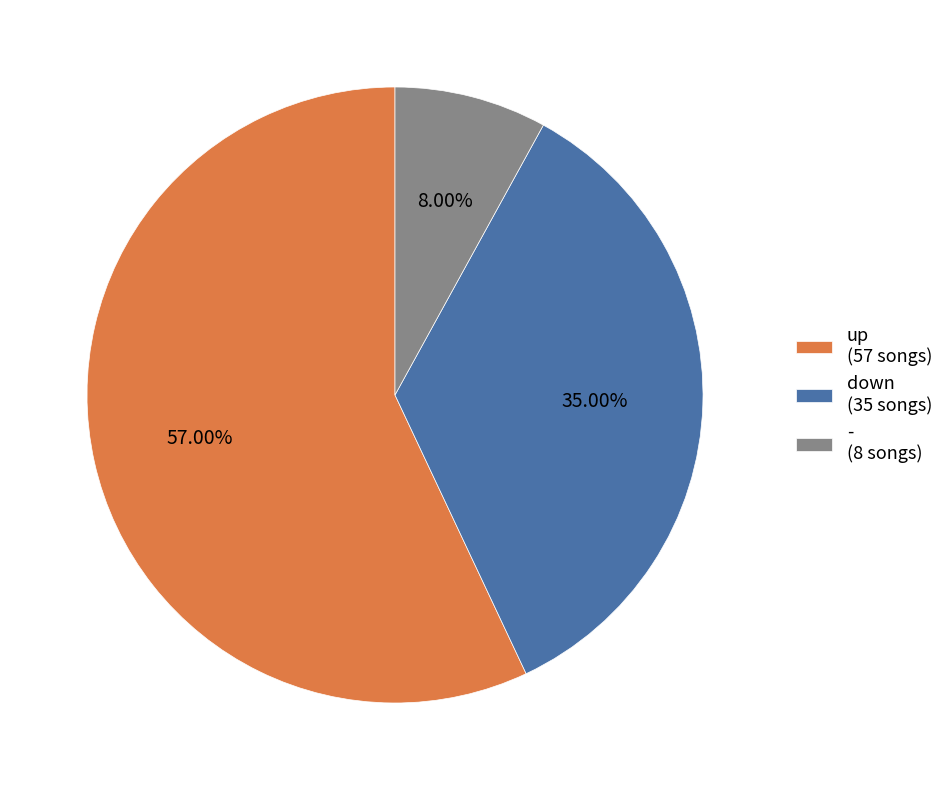

Count the number of slices in the pie.

3